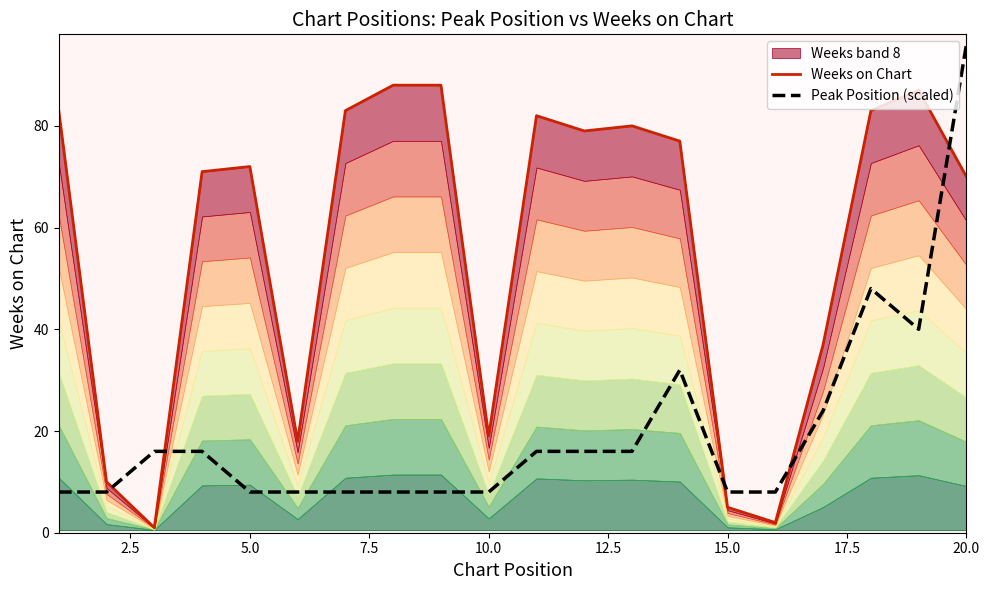

Which category has the highest value in the Peak Position (scaled) series?

20.0